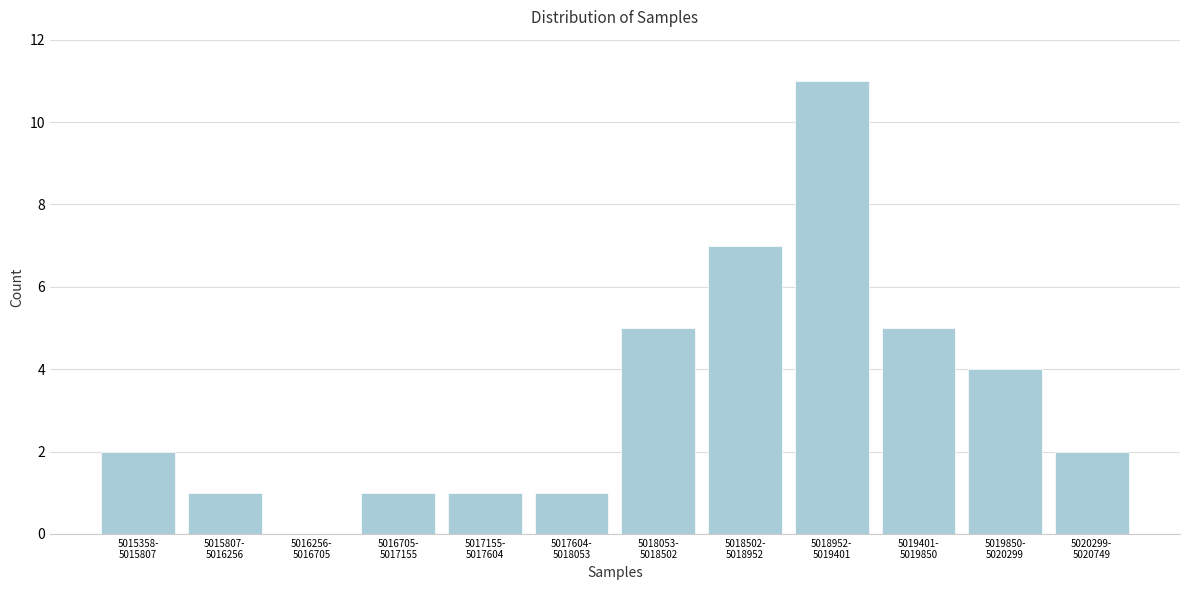

What is the sum of all values?

40